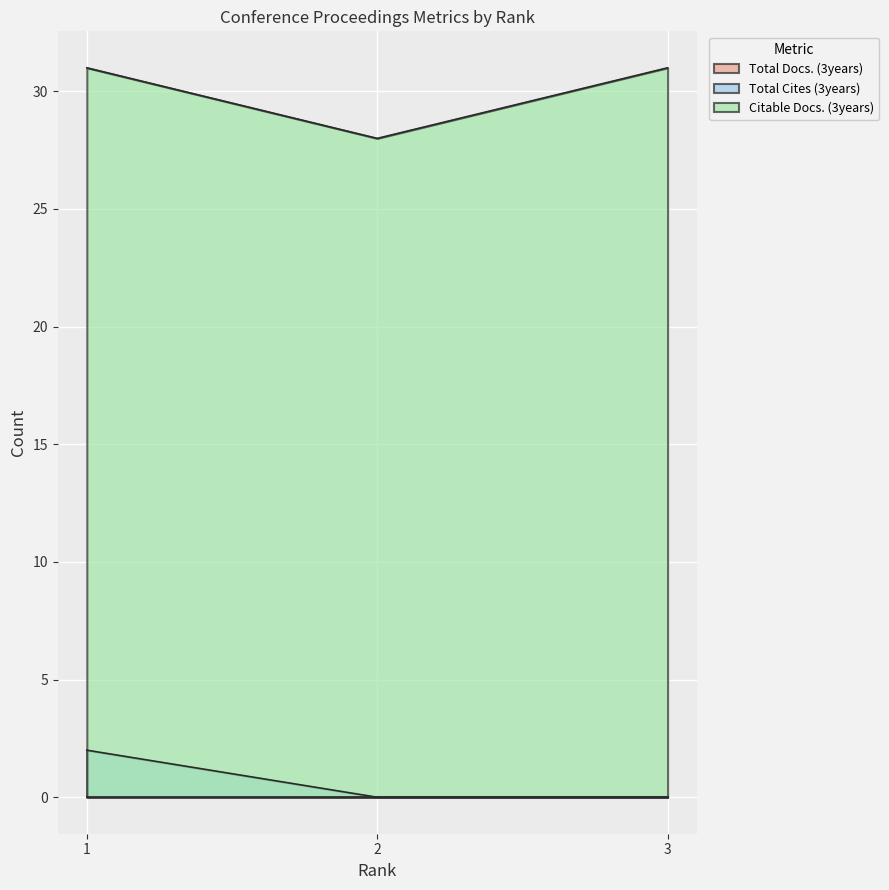

Which series has the largest total across all categories?

Citable Docs. (3years)